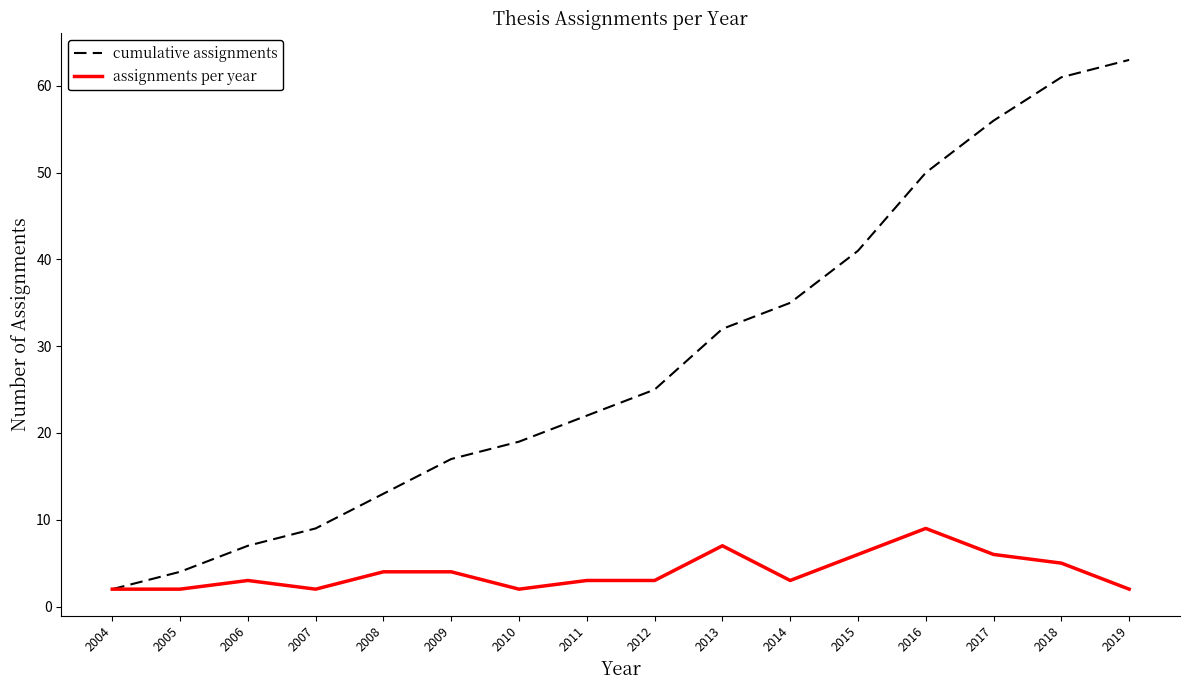

Rank the series by their average value, from highest to lowest.

cumulative assignments, assignments per year